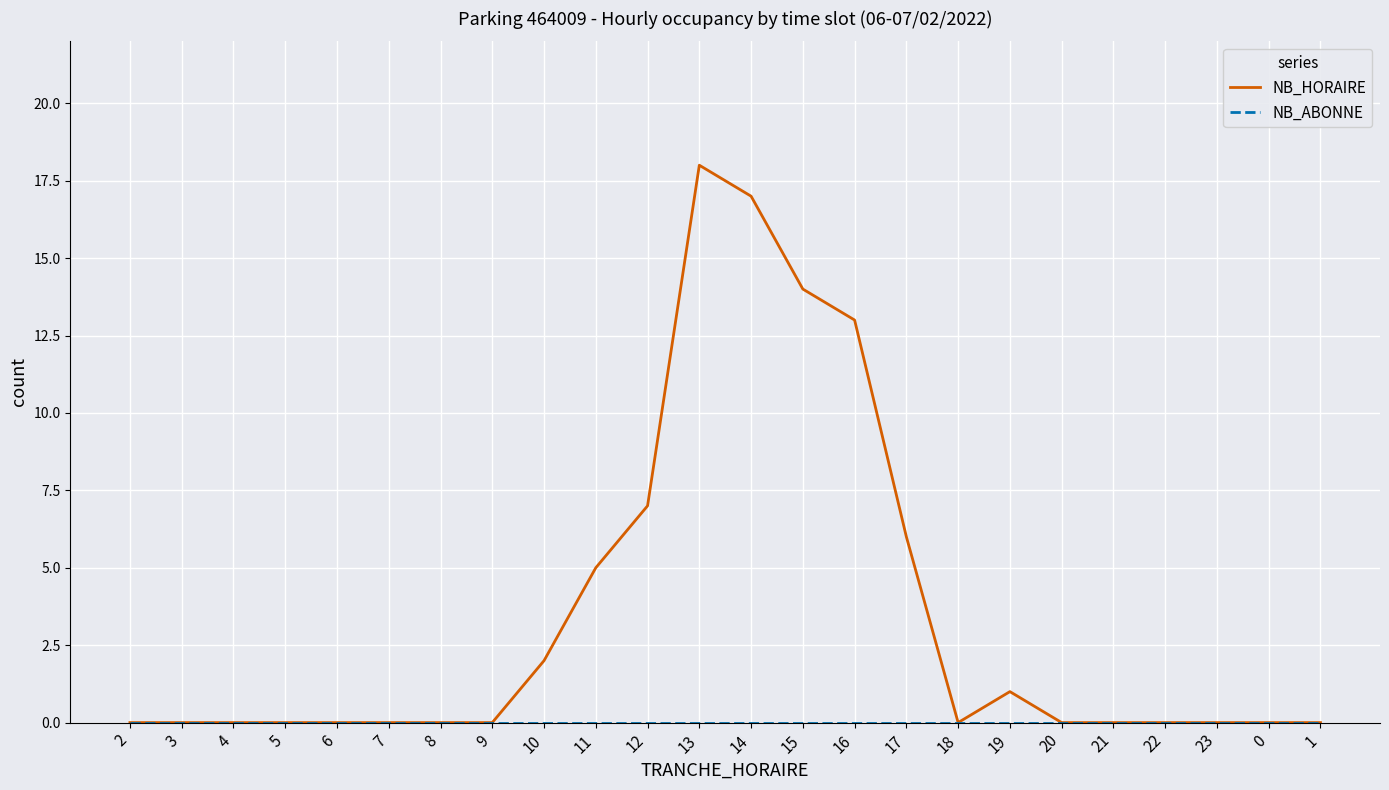

Which series has the largest range (max minus min)?

NB_HORAIRE